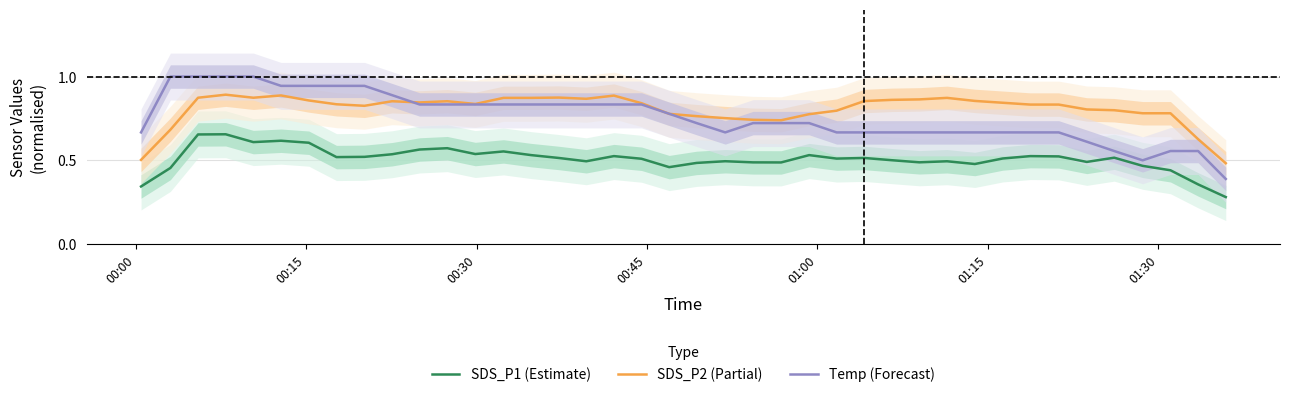

What is the maximum value shown in the chart?

1.0